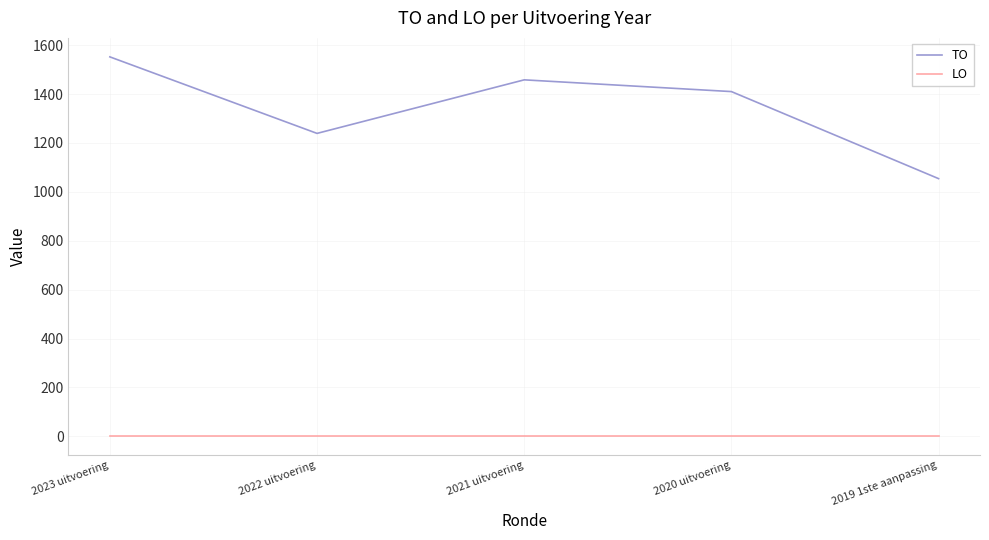

True or false: LO and TO cross at least once.

False